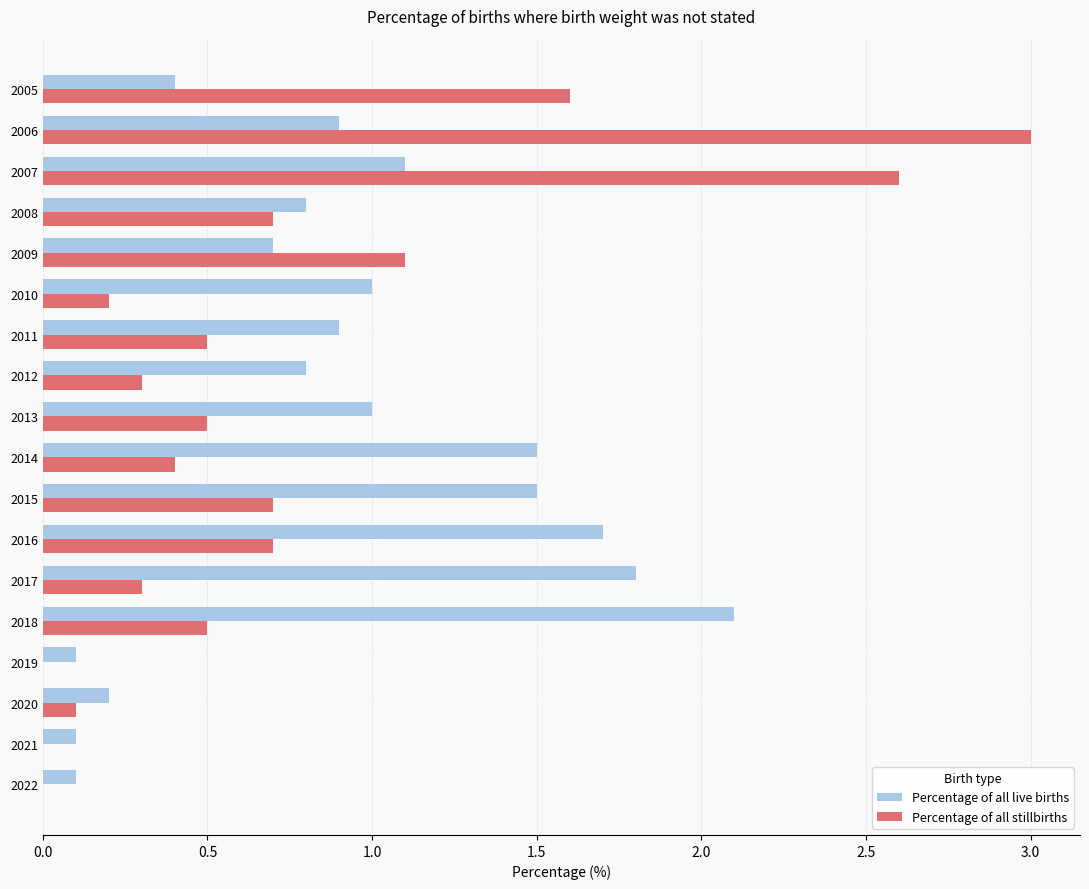

Is it true that Percentage of all stillbirths equals 0.3 at 2012?

True